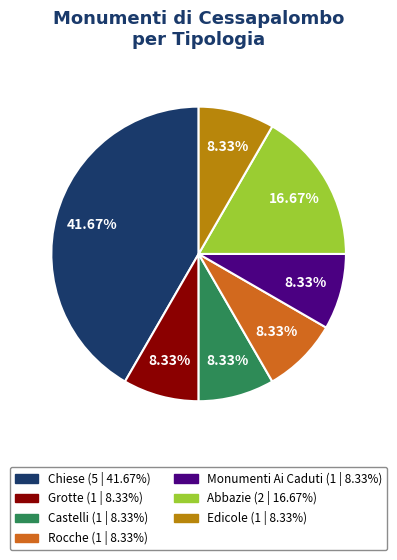

How many slices are in this pie chart?

7